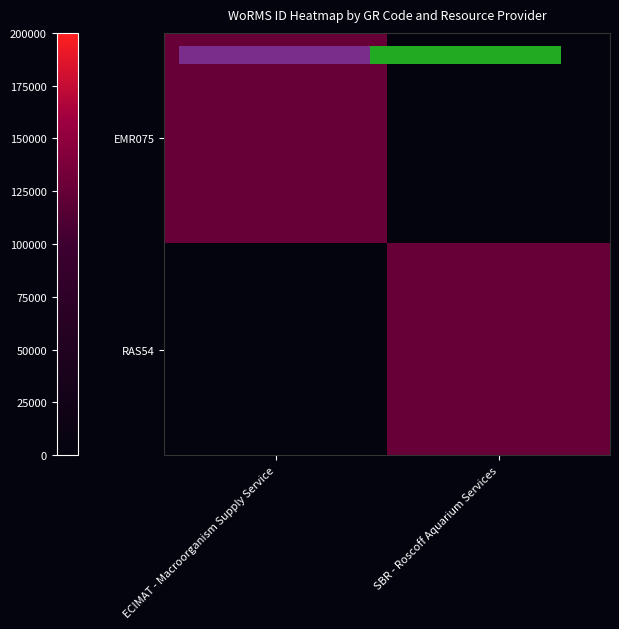

At which label does EMR075 reach its peak?

ECIMAT - Macroorganism Supply Service